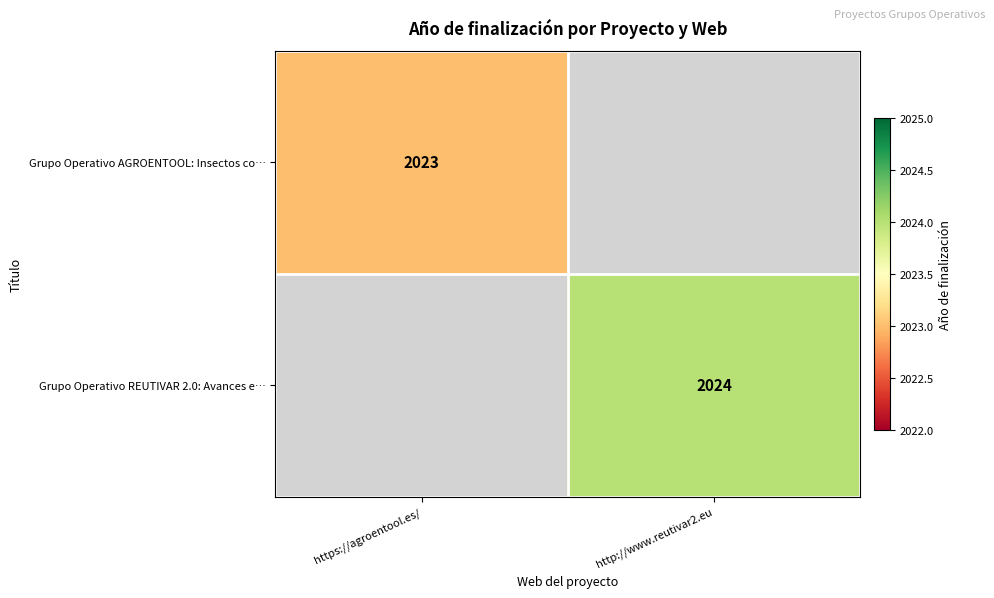

Is it true that Grupo Operativo REUTIVAR 2.0: Avances e… equals 2024 at http://www.reutivar2.eu?

True